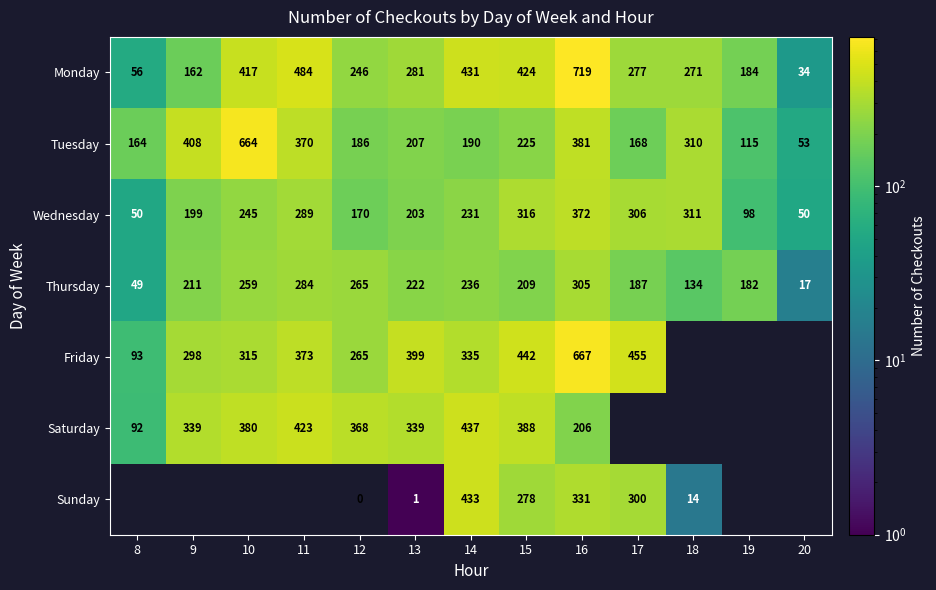

The Tuesday series shows 300 at 17. True or false?

False